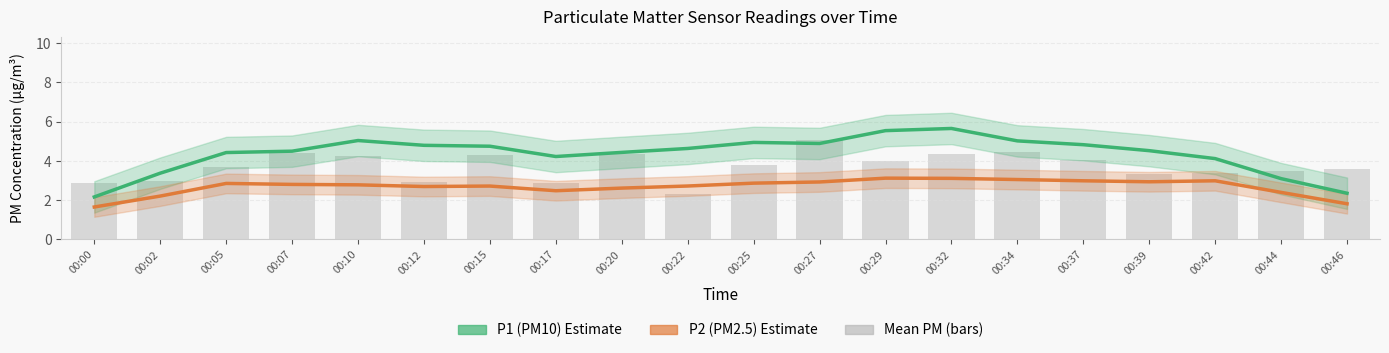

What is the total value across all series at 00:39?

10.8